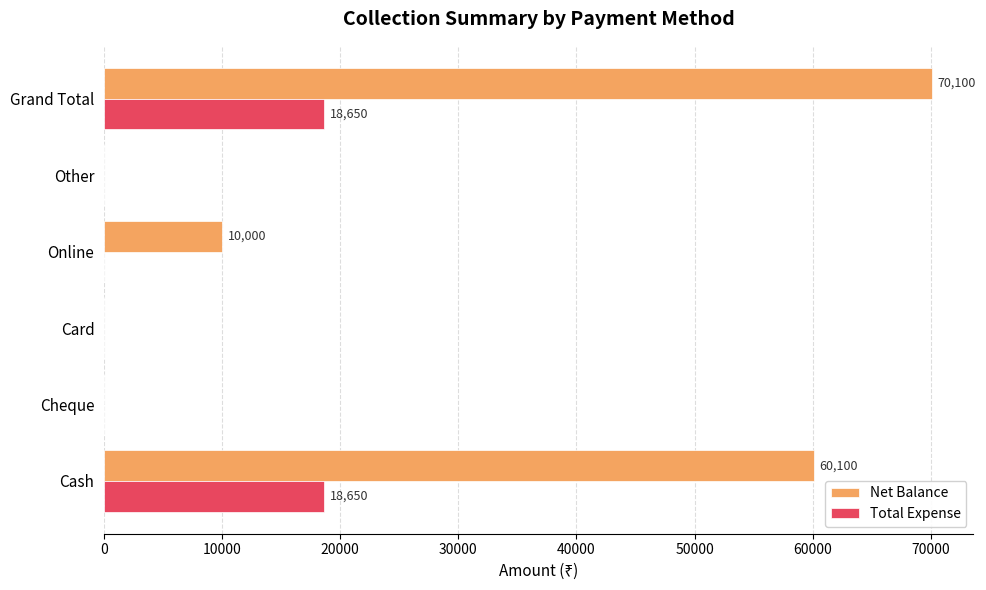

The value of Net Balance at Online is 10000. True or false?

True